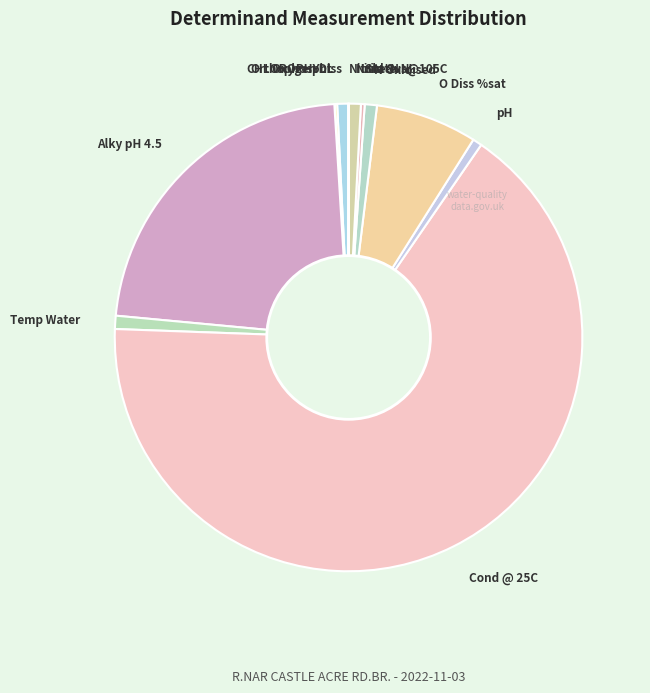

True or false: Nitrate-N accounts for 15% of the total.

False